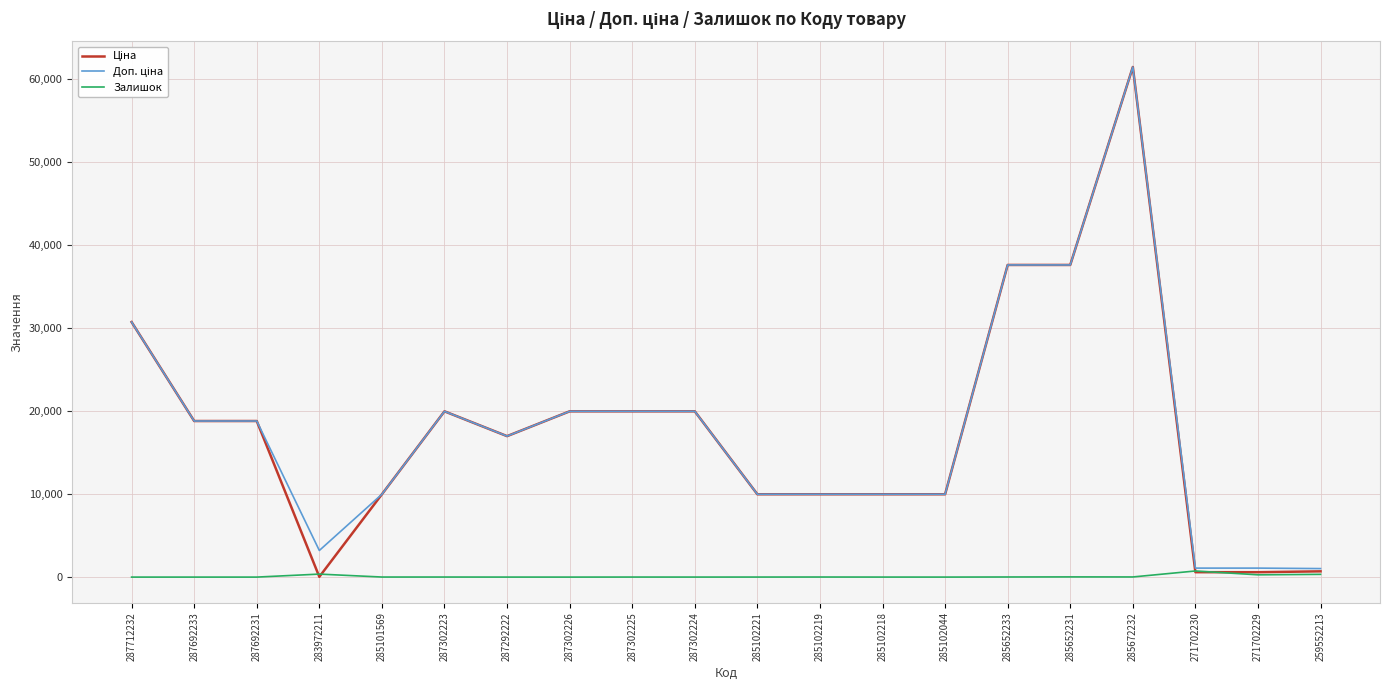

At which category is the sum across all series the highest?

285672232